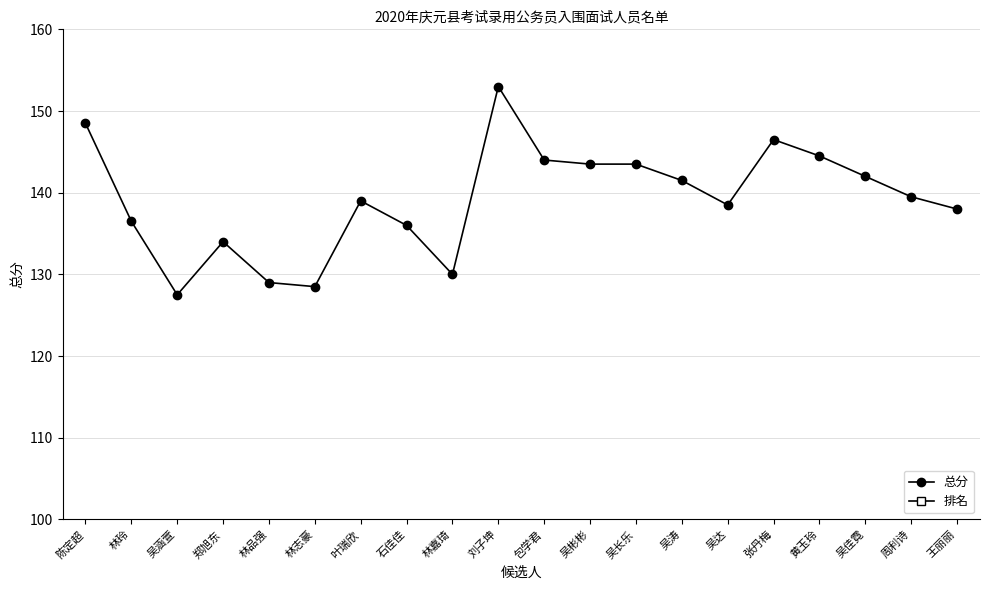

How many data points in 排名 are less than 3?

10